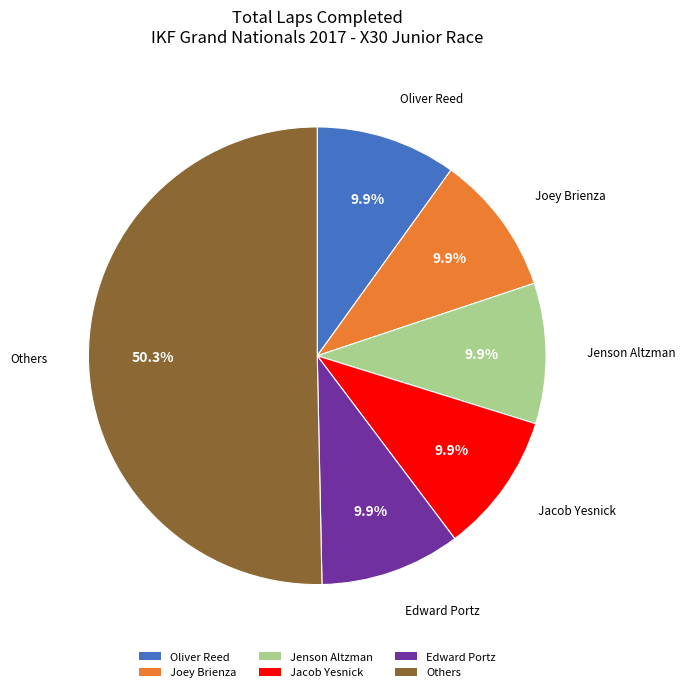

Do Jacob Yesnick and Oliver Reed together represent more than half of the pie?

No